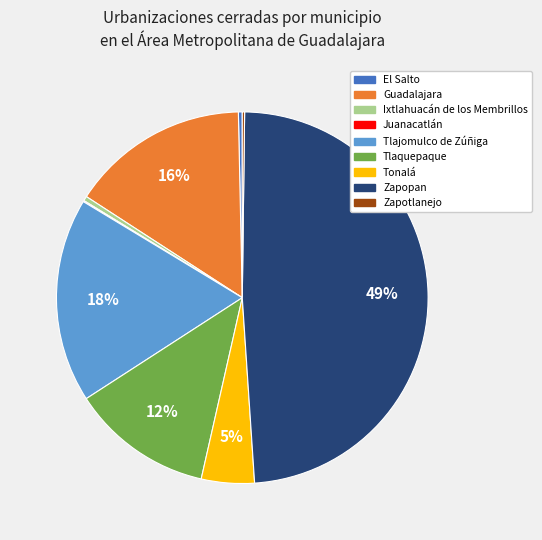

To the nearest percent, what is the average slice percentage?

11%